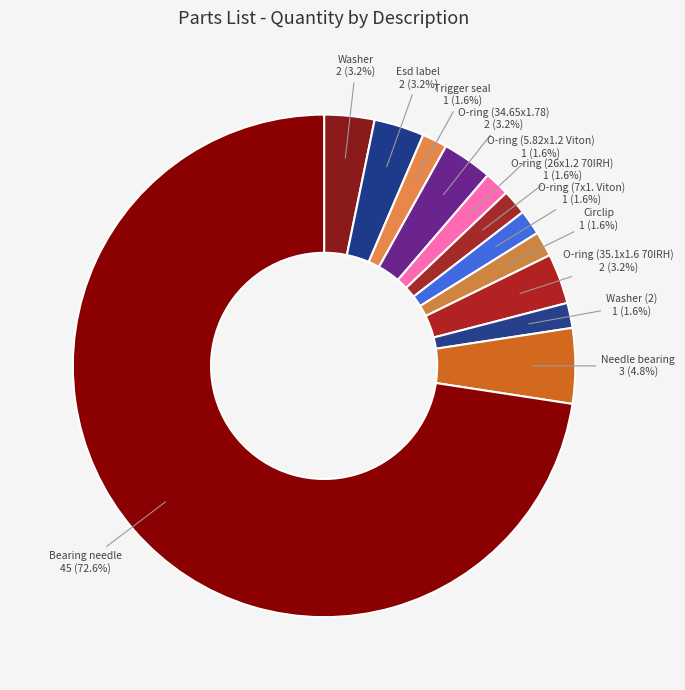

To the nearest percent, what is the average slice percentage?

8%